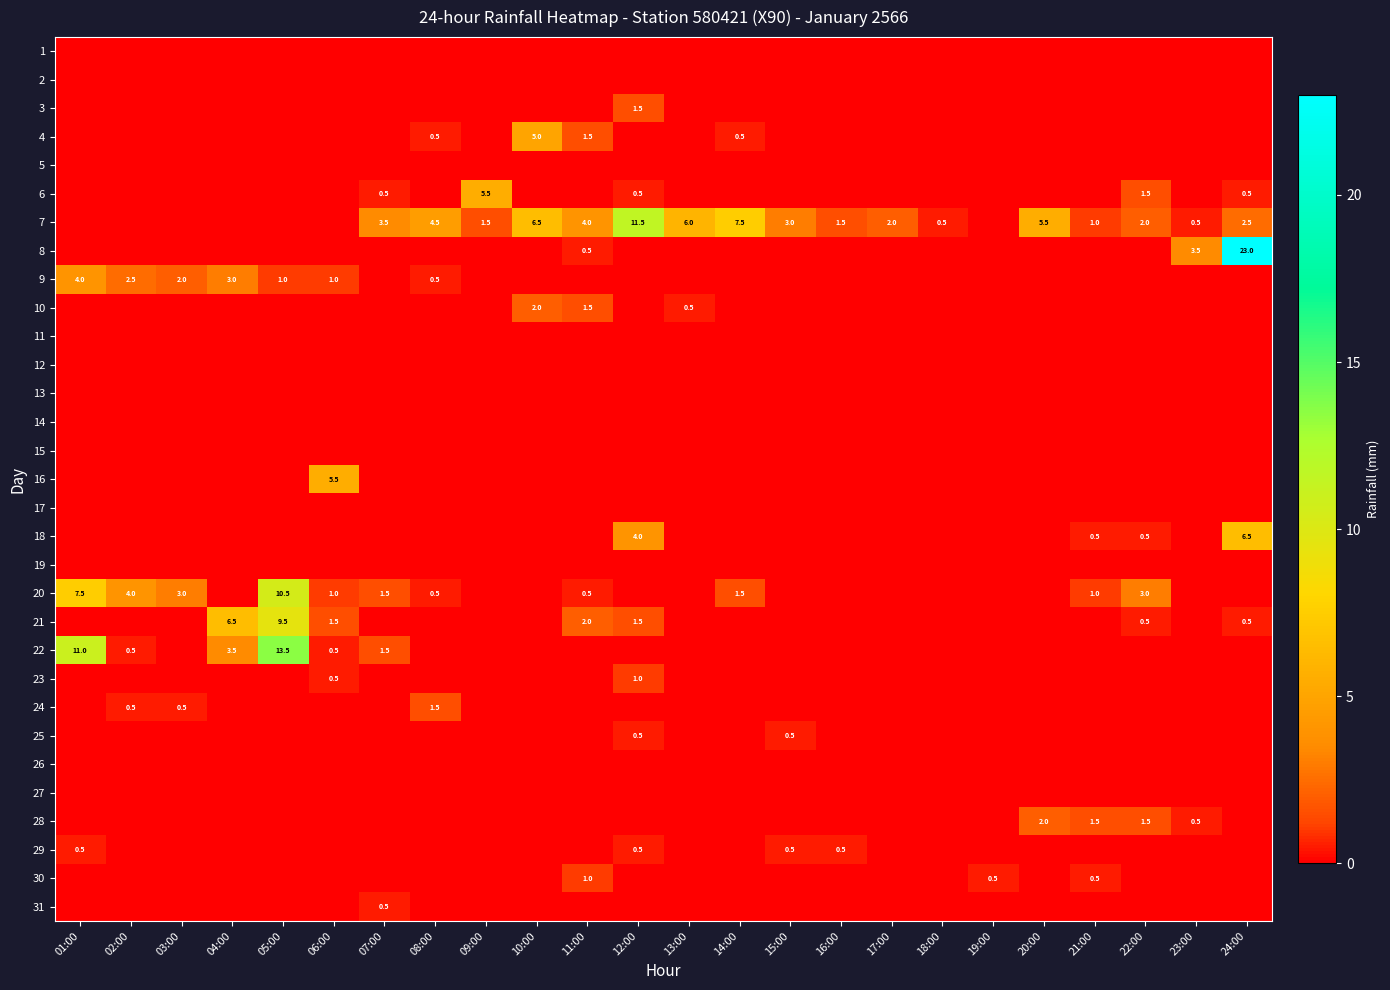

List the labels in order of 26 value, smallest first.

01:00, 02:00, 03:00, 04:00, 05:00, 06:00, 07:00, 08:00, 09:00, 10:00, 11:00, 12:00, 13:00, 14:00, 15:00, 16:00, 17:00, 18:00, 19:00, 20:00, 21:00, 22:00, 23:00, 24:00